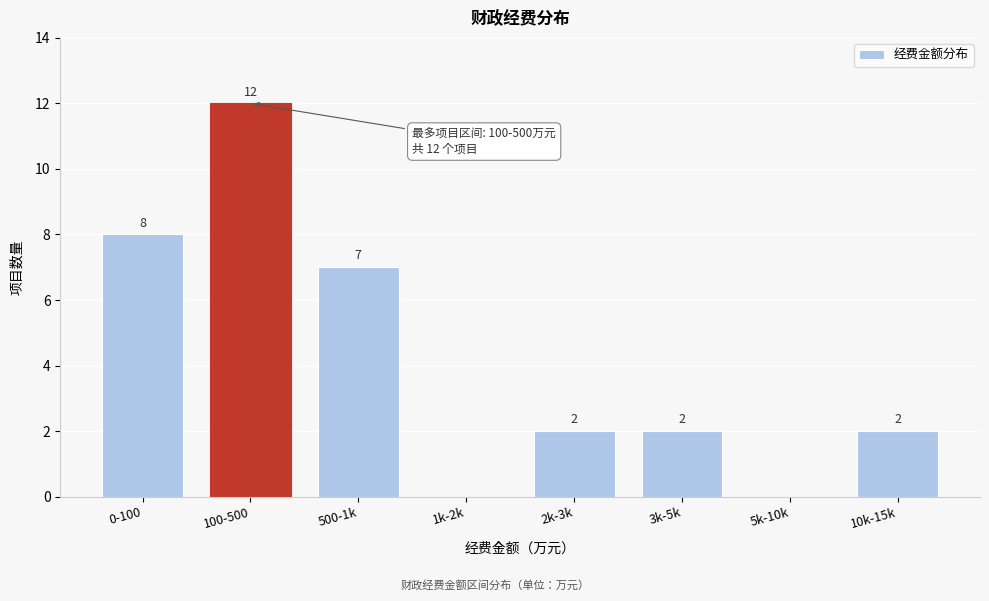

Reading left to right, extract all data points from this chart.

0-100=8	100-500=12	500-1k=7	1k-2k=0	2k-3k=2	3k-5k=2	5k-10k=0	10k-15k=2